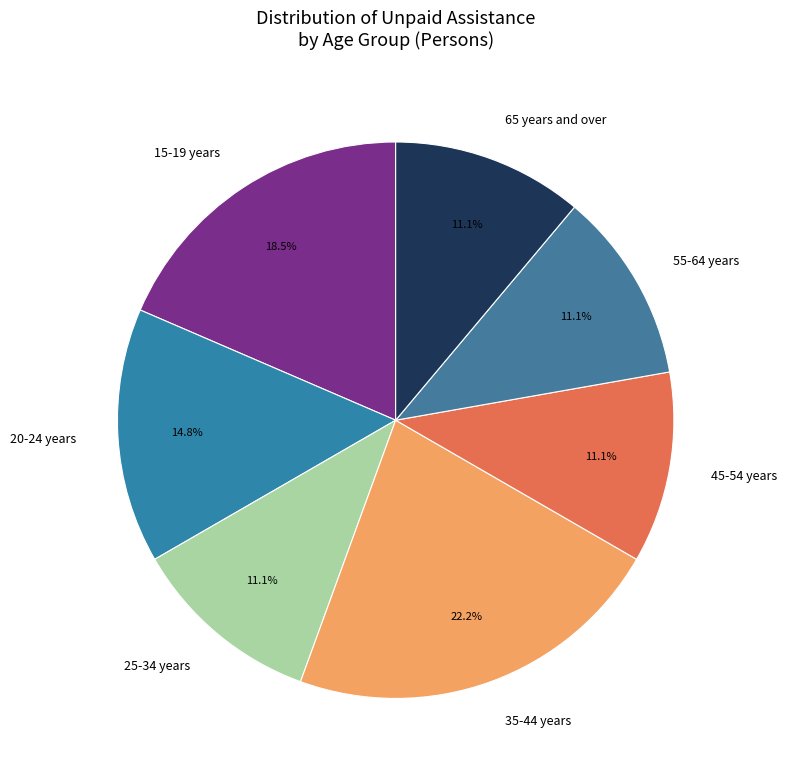

Which category has the biggest portion of the pie?

35-44 years